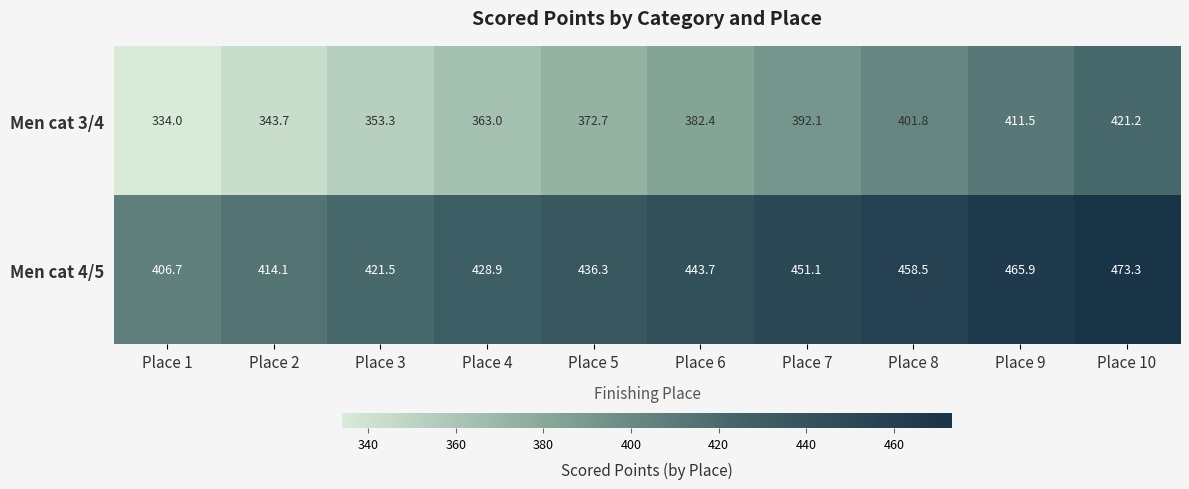

Reading left to right, list all the values displayed in this chart.

Men cat 3/4: Place 1=334.0	Place 2=343.7	Place 3=353.3	Place 4=363.0	Place 5=372.7	Place 6=382.4	Place 7=392.1	Place 8=401.8	Place 9=411.5	Place 10=421.2
Men cat 4/5: Place 1=406.7	Place 2=414.1	Place 3=421.5	Place 4=428.9	Place 5=436.3	Place 6=443.7	Place 7=451.1	Place 8=458.5	Place 9=465.9	Place 10=473.3